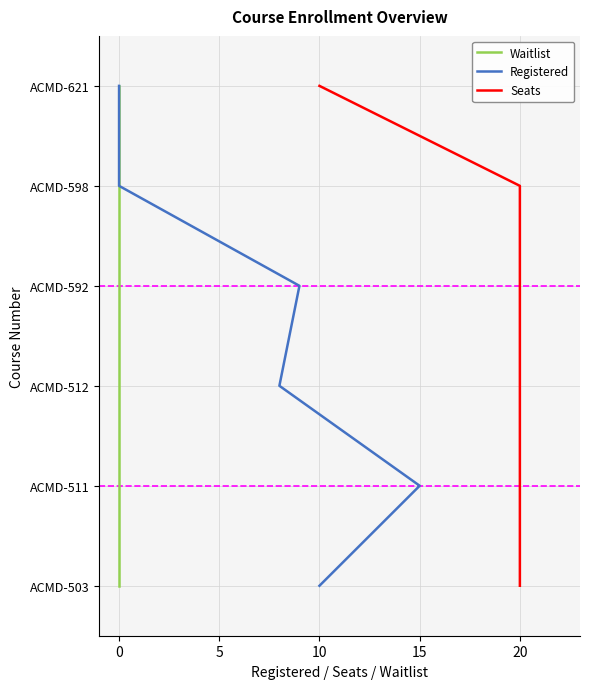

True or false: Waitlist and Registered cross at least once.

False